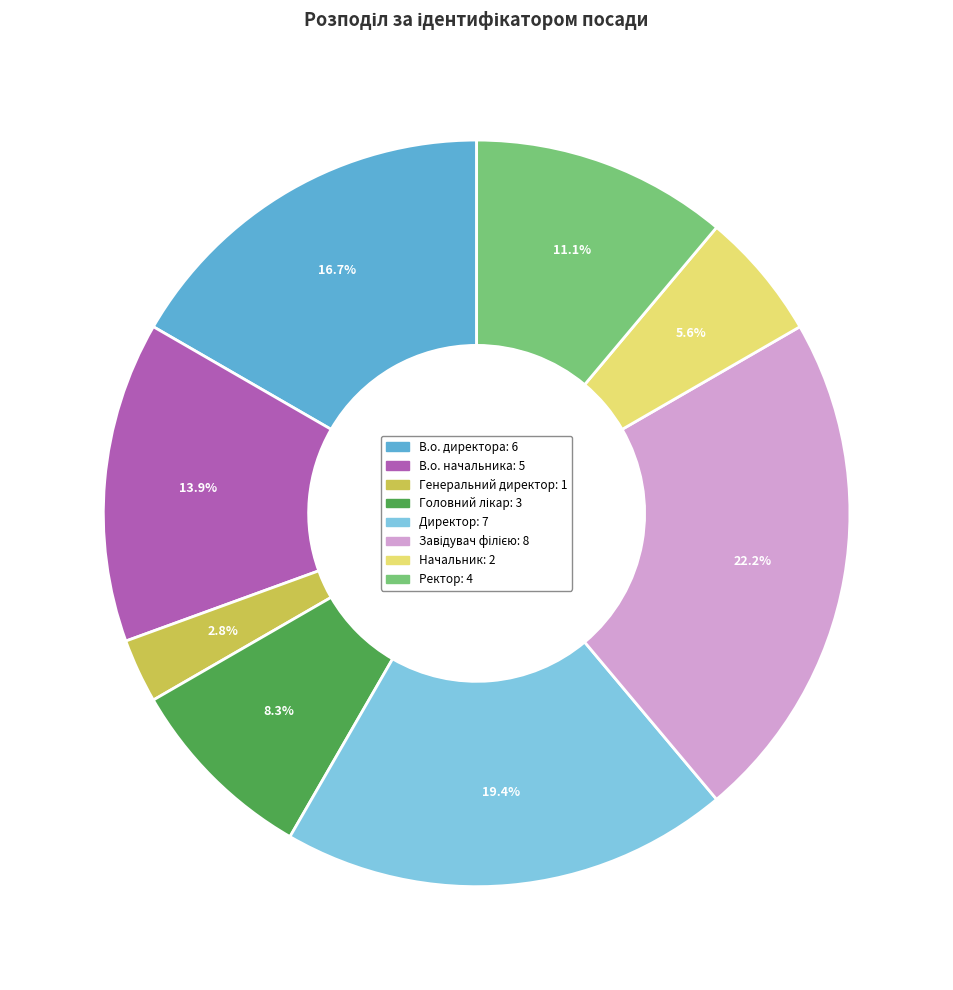

Count the number of slices in the pie.

8